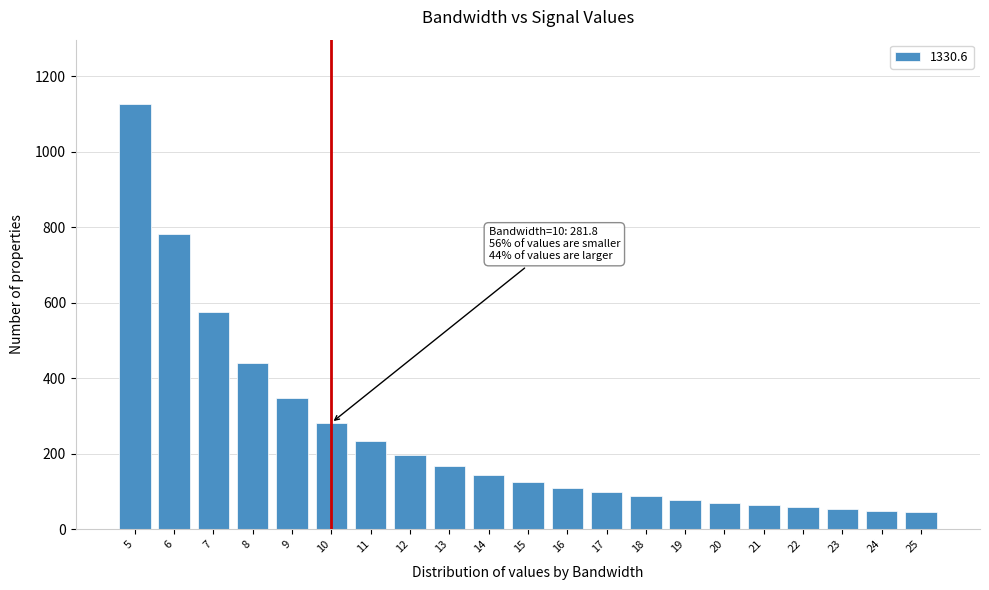

What is the difference between the maximum and minimum values?

1082.1